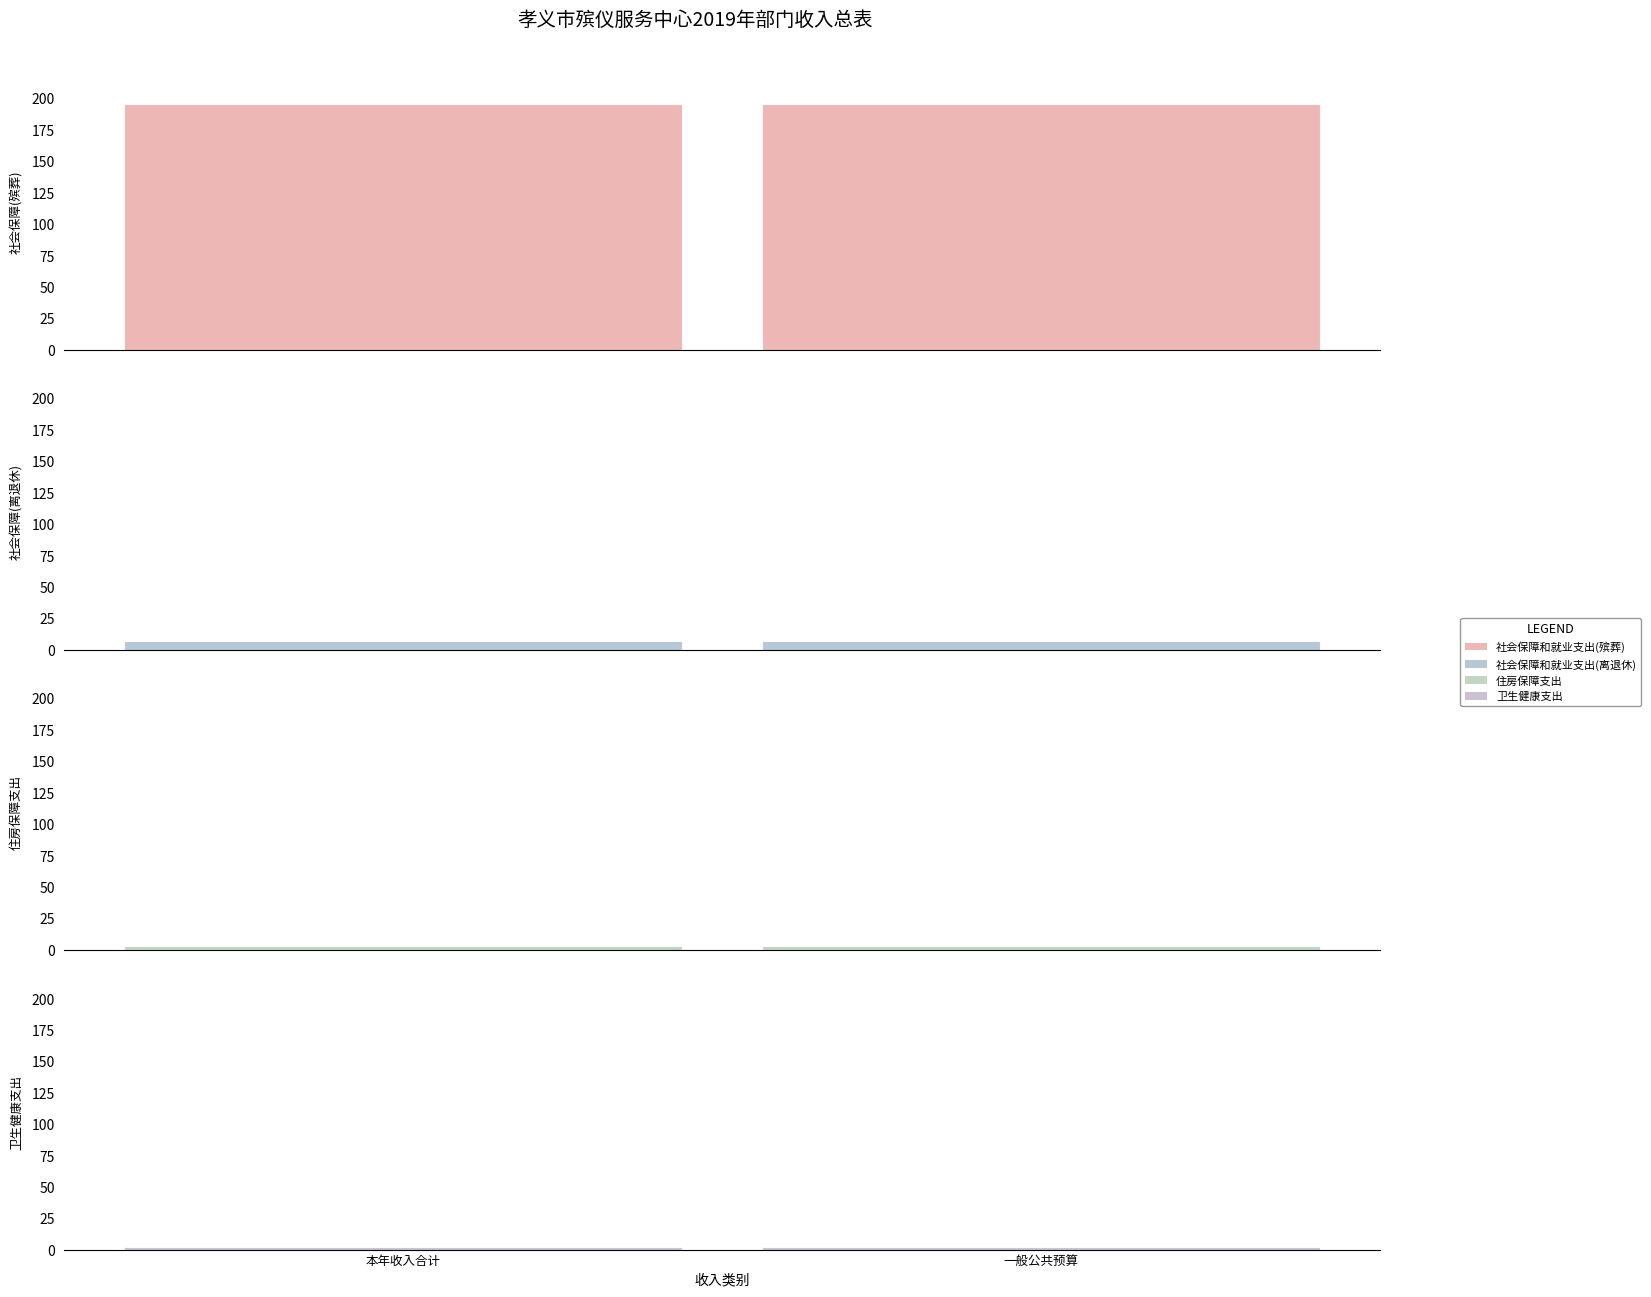

Which series has the widest spread of values?

社会保障和就业支出(殡葬)